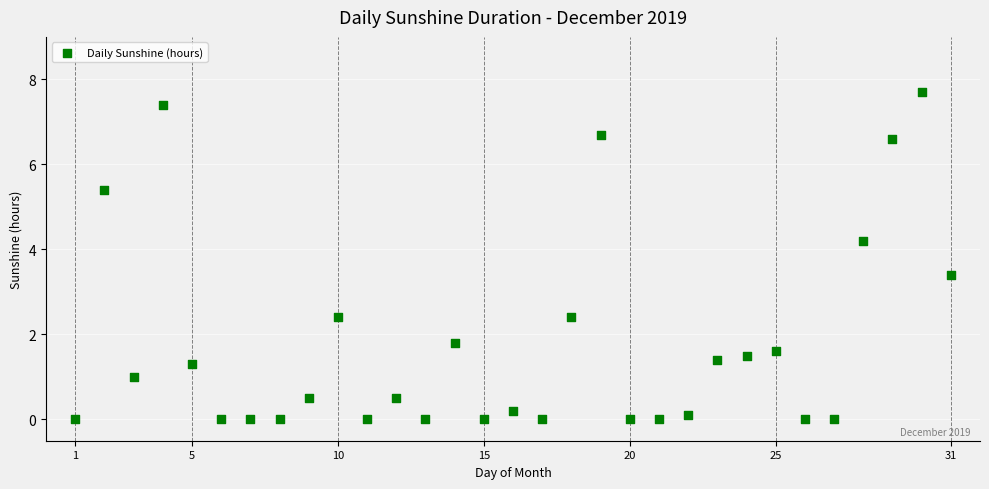

What Y value in the scatter plot is closest to 3?

3.4